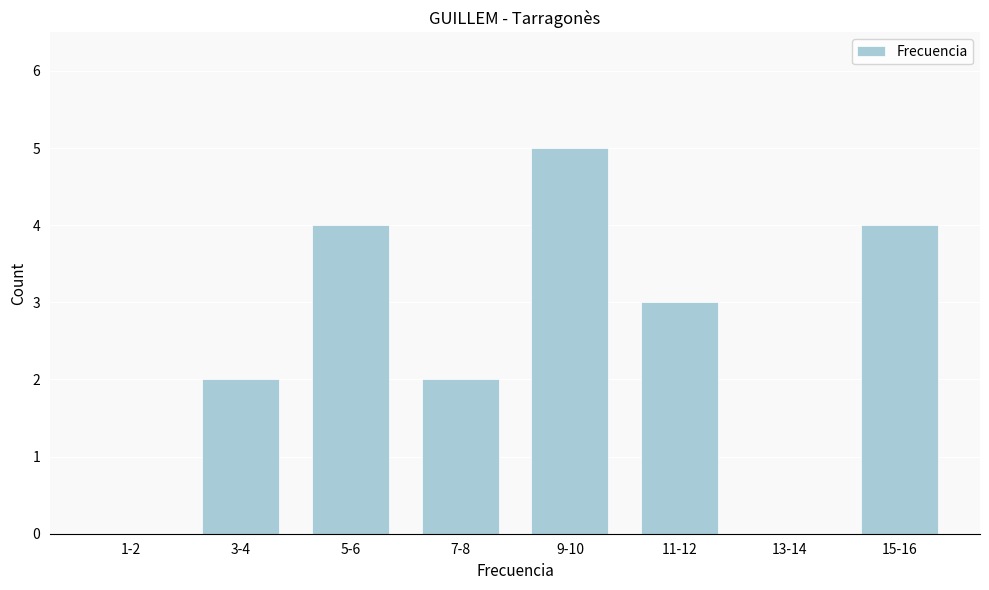

Reading right to left, list all the values displayed in this chart.

15-16=4	13-14=0	11-12=3	9-10=5	7-8=2	5-6=4	3-4=2	1-2=0